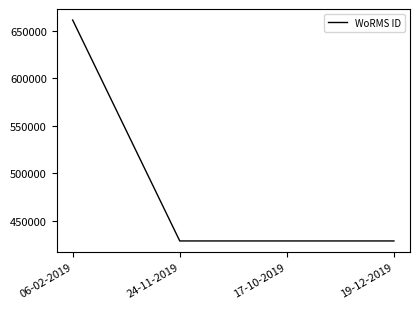

Which label corresponds to the largest value in the chart?

06-02-2019